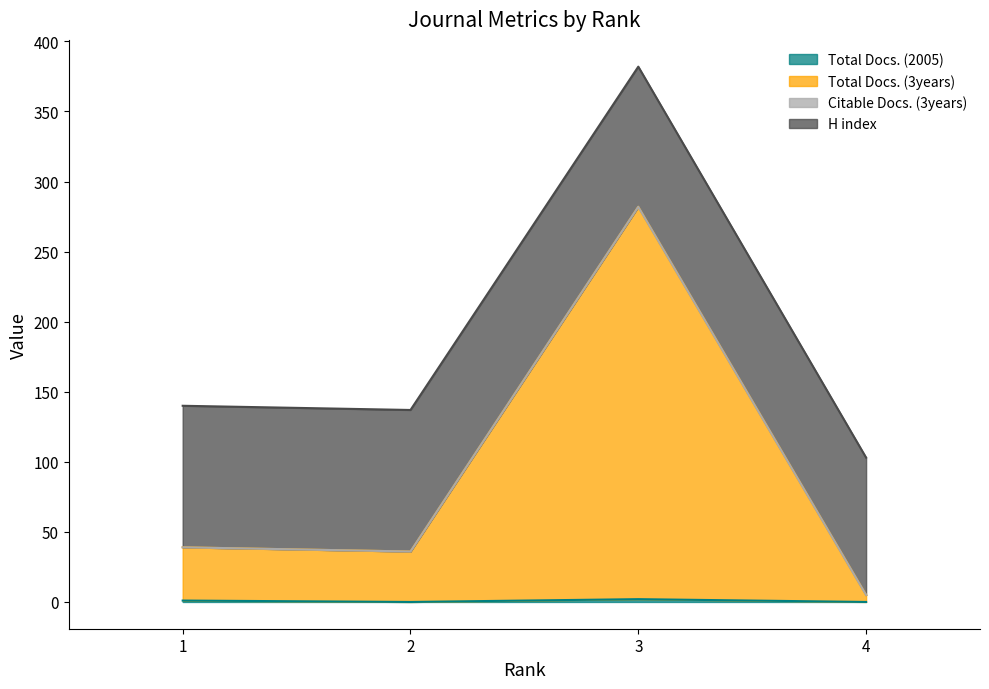

Rank the categories by Total Docs. (3years) value from highest to lowest.

3, 1, 2, 4